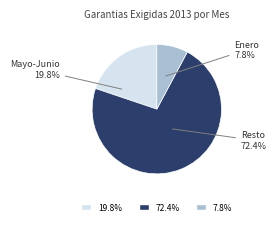

How many segments does this pie chart have?

3